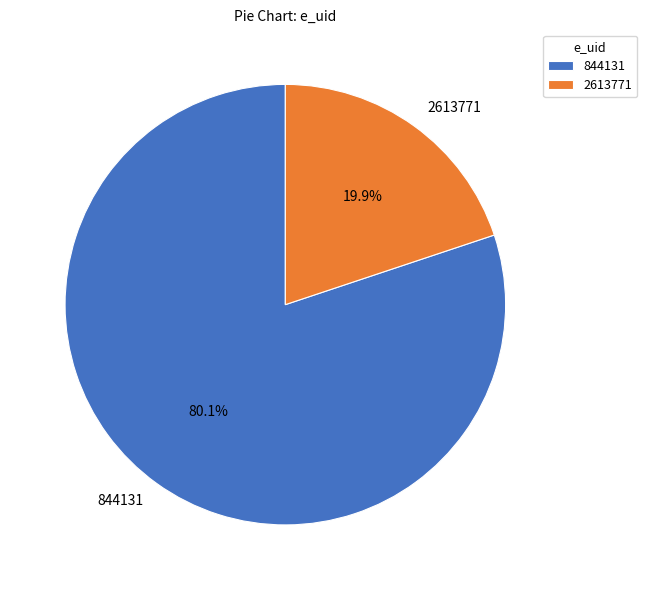

To the nearest percent, what is the difference between the 2613771 and 844131 slice percentages?

60%